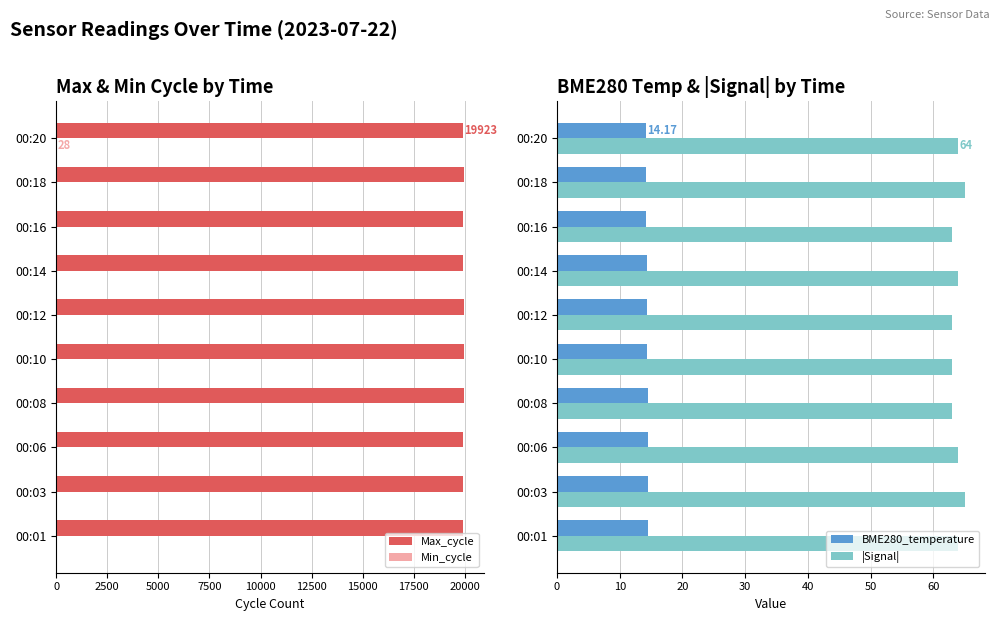

Rank the series by their maximum value, from lowest to highest.

Min_cycle, BME280_temperature, |Signal|, Max_cycle